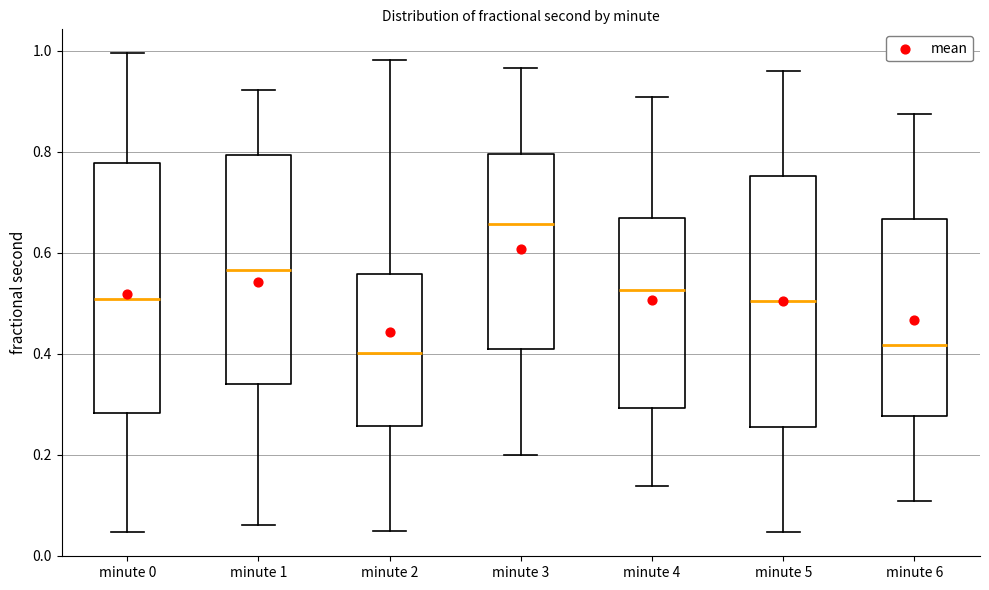

Reading left to right, transcribe this box plot: for each box, give where its median line is, the range the box spans, and where its two whiskers end, as read against the y-axis. The values are not printed on the chart, so give them approximately, as read against the axis.

minute 0: median 0.50, box 0.28 to 0.78, whiskers 0.04 to 1.00
minute 1: median 0.56, box 0.34 to 0.80, whiskers 0.06 to 0.92
minute 2: median 0.40, box 0.26 to 0.56, whiskers 0.06 to 0.98
minute 3: median 0.66, box 0.40 to 0.80, whiskers 0.20 to 0.96
minute 4: median 0.52, box 0.30 to 0.66, whiskers 0.14 to 0.90
minute 5: median 0.50, box 0.26 to 0.76, whiskers 0.04 to 0.96
minute 6: median 0.42, box 0.28 to 0.66, whiskers 0.10 to 0.88